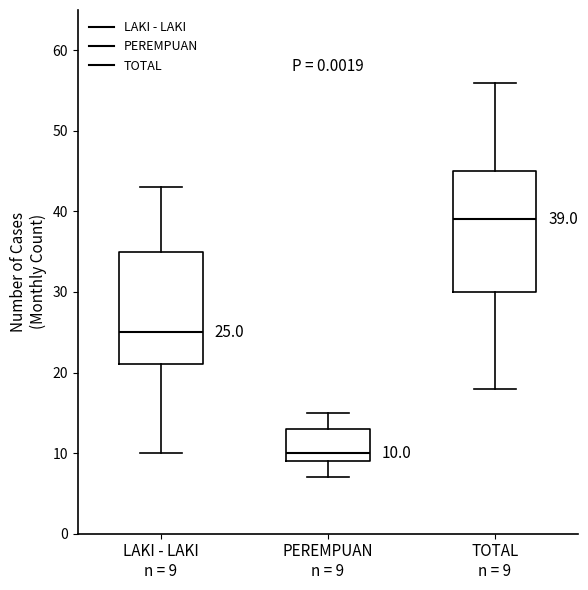

Comparing the boxes themselves (not the whiskers), which one is the tallest?

TOTAL n = 9